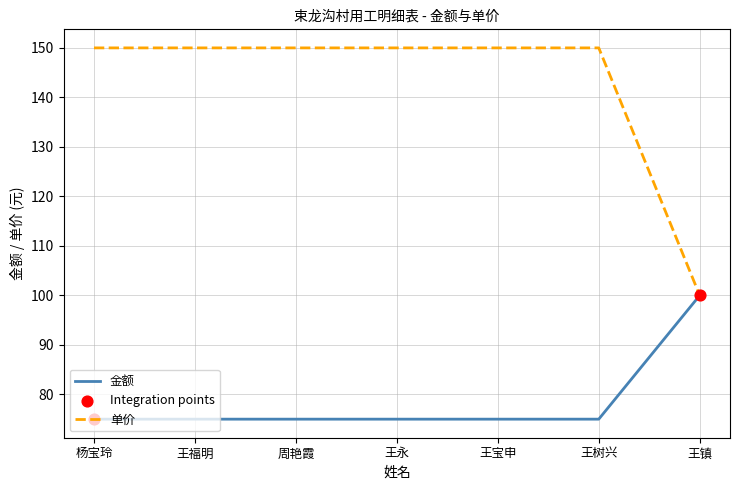

What is the total value across all series at 周艳霞?

225